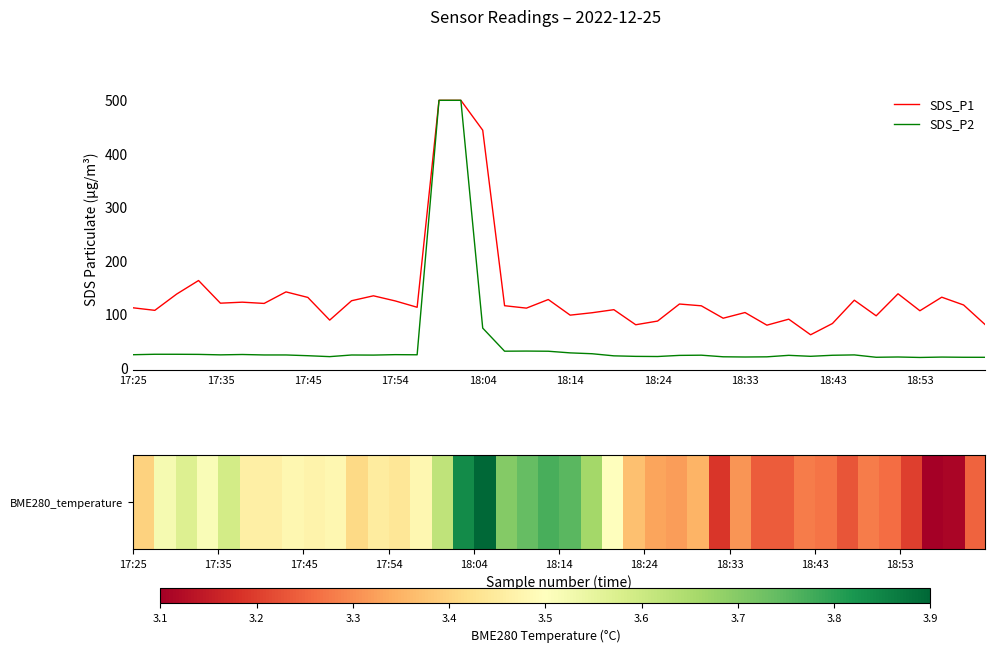

List the series in order of their overall mean, lowest first.

SDS_P2, SDS_P1